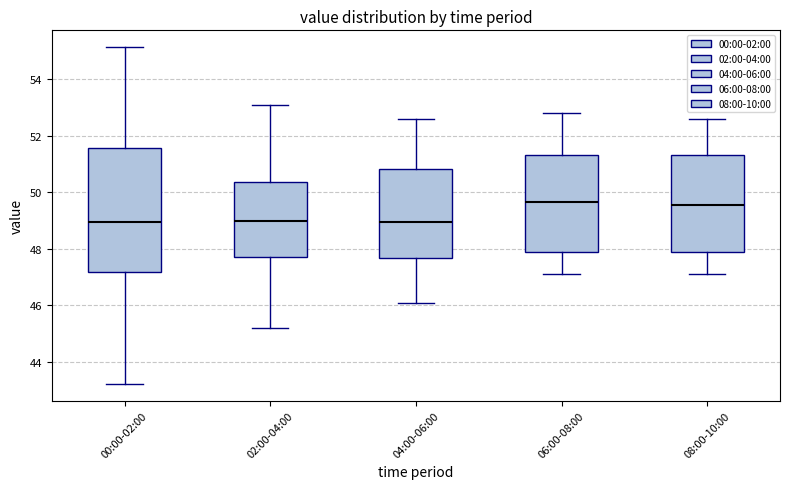

Where does the upper whisker of the box for 06:00-08:00 end on the y-axis? The values are not printed on the chart, so give them approximately, as read against the axis.

52.8